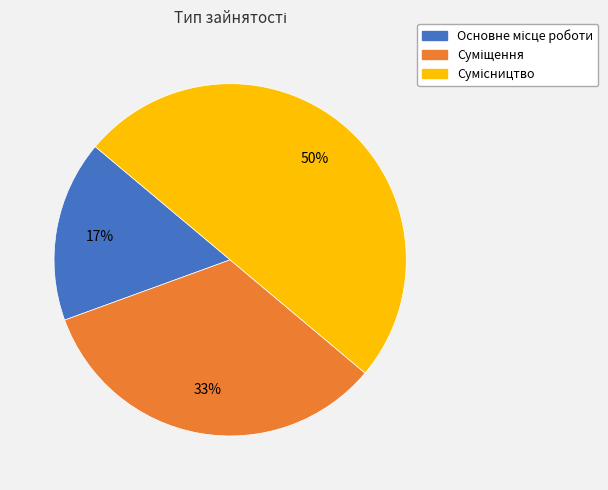

To the nearest percent, what is the average slice percentage?

33%